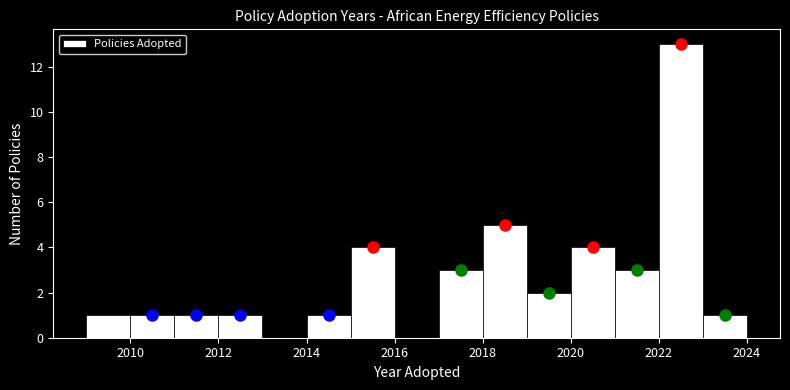

Reading left to right, transcribe this chart: for each bar, give the range it covers on the x-axis and its height. The values are not printed on the chart, so give them approximately, as read against the axis.

2009 to 2010: 1
2010 to 2011: 1
2011 to 2012: 1
2012 to 2013: 1
2013 to 2014: 0
2014 to 2015: 1
2015 to 2016: 4
2016 to 2017: 0
2017 to 2018: 3
2018 to 2019: 5
2019 to 2020: 2
2020 to 2021: 4
2021 to 2022: 3
2022 to 2023: 13
2023 to 2024: 1